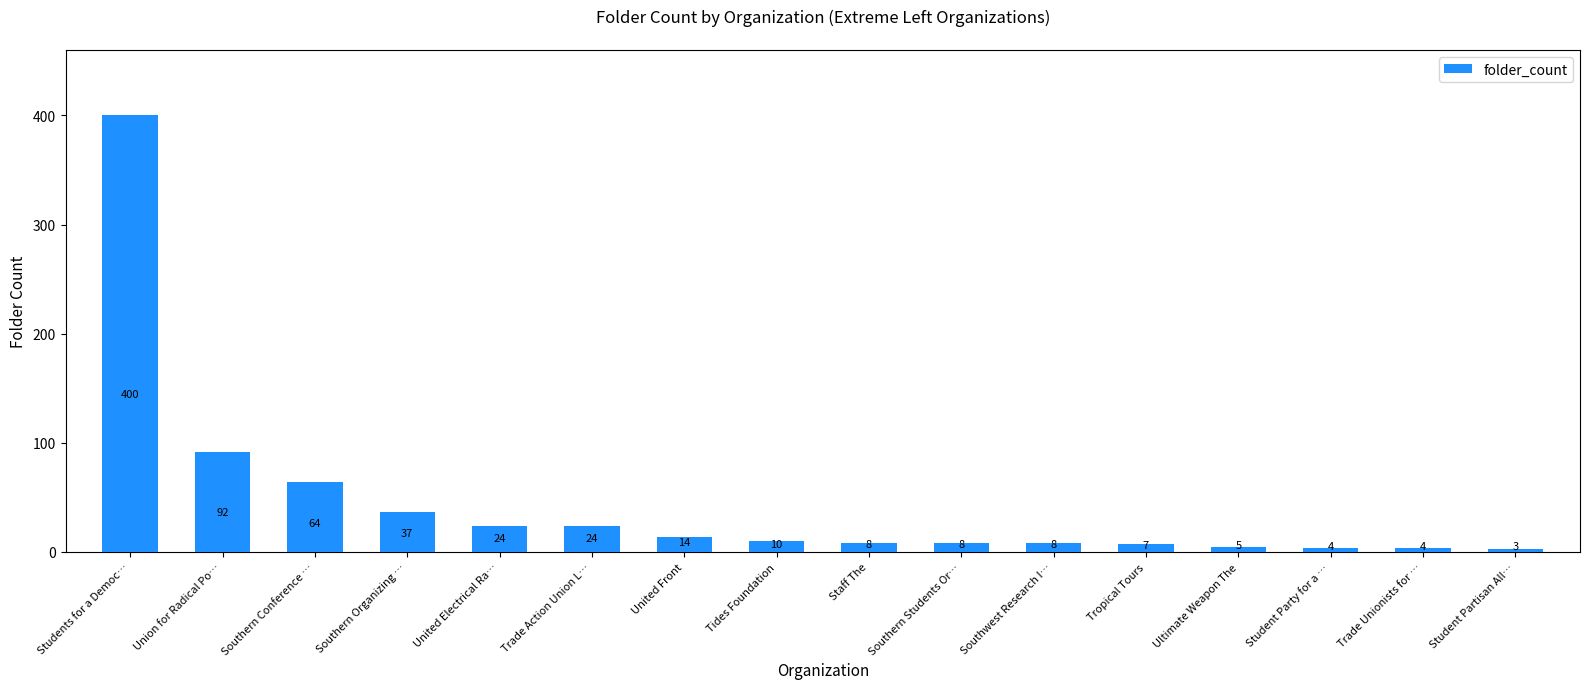

What is the ratio of the value at Trade Unionists for … to the value at Student Party for a …?

1.0